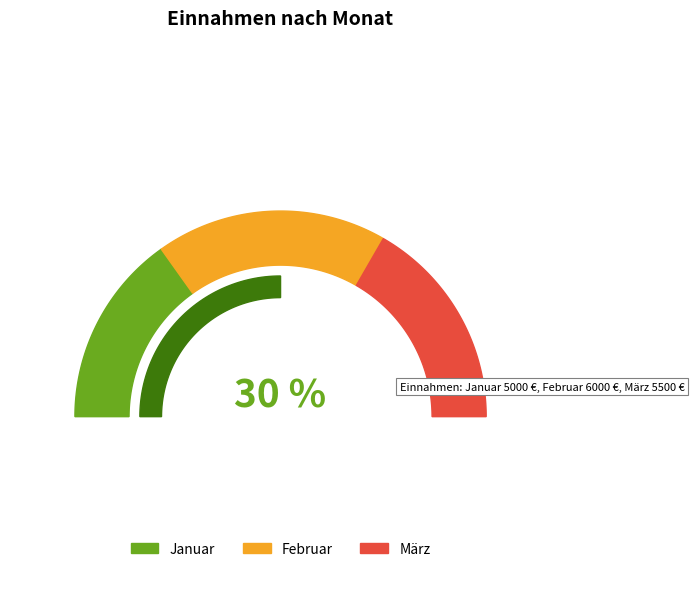

The Januar slice represents 30% of the pie. True or false?

True